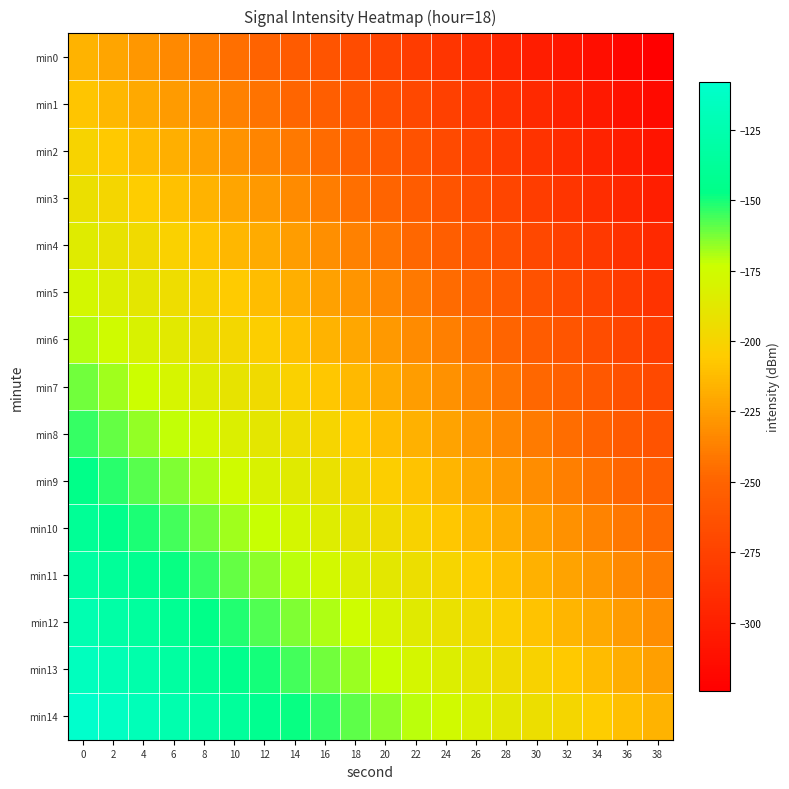

At which category does the chart reach its minimum across all series?

38